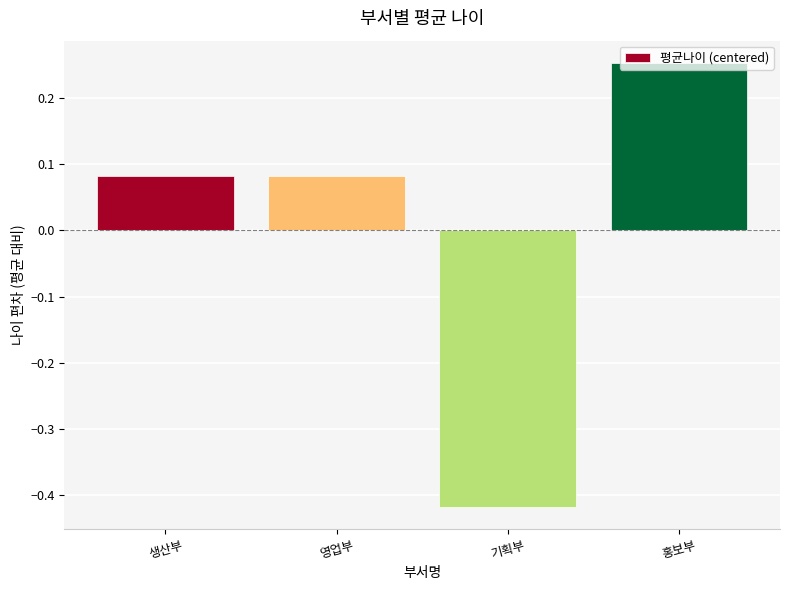

What is the change in value from 기획부 to 홍보부?

+0.7